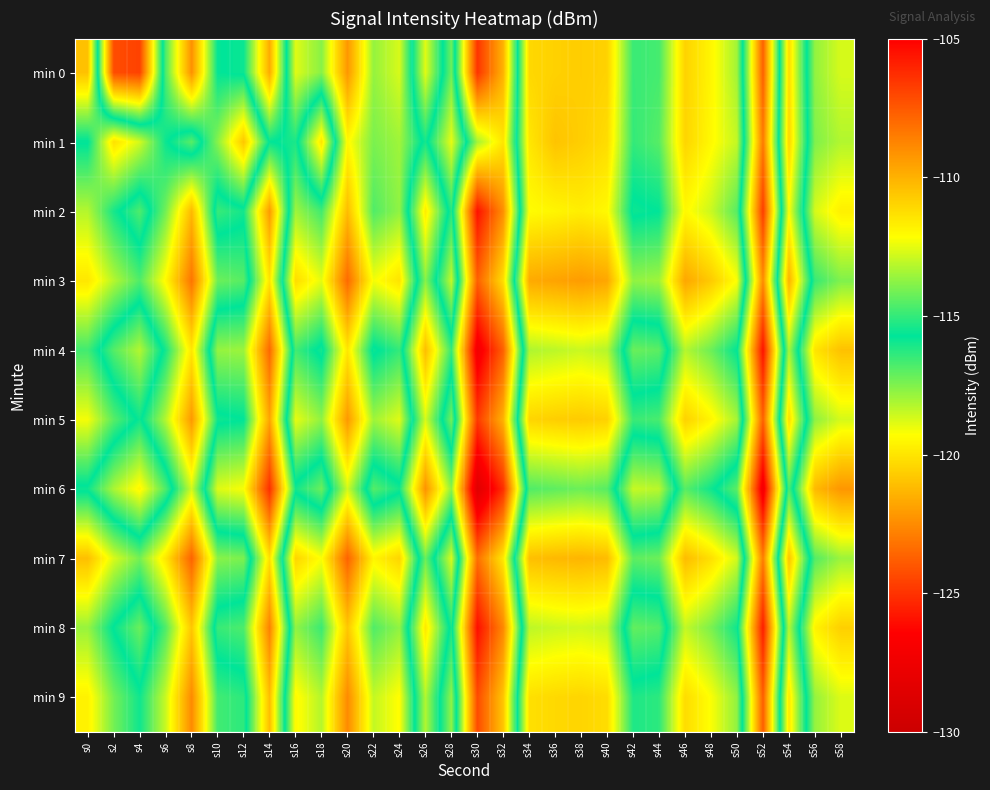

Between s12 and s18, which series saw the biggest shift?

min 1